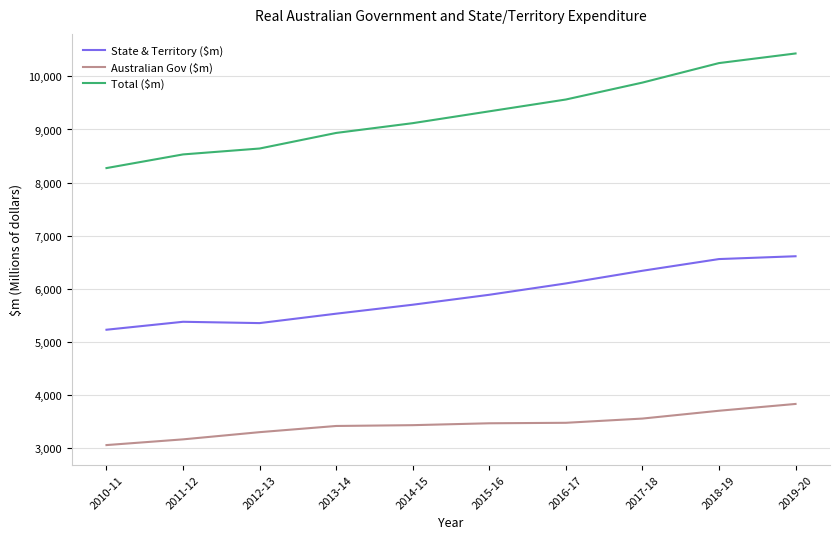

The value of Total ($m) at 2012-13 is 11713.2. True or false?

False